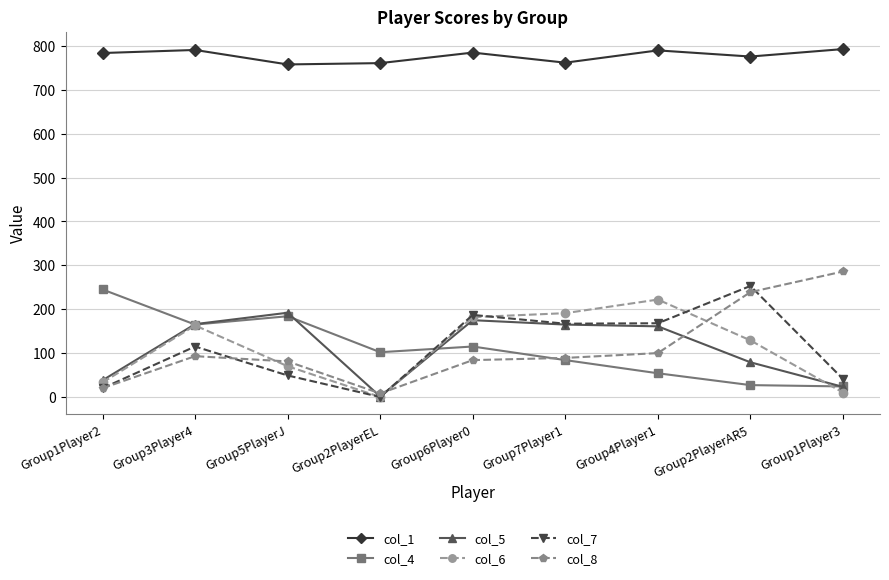

Count the number of categories in the chart.

9